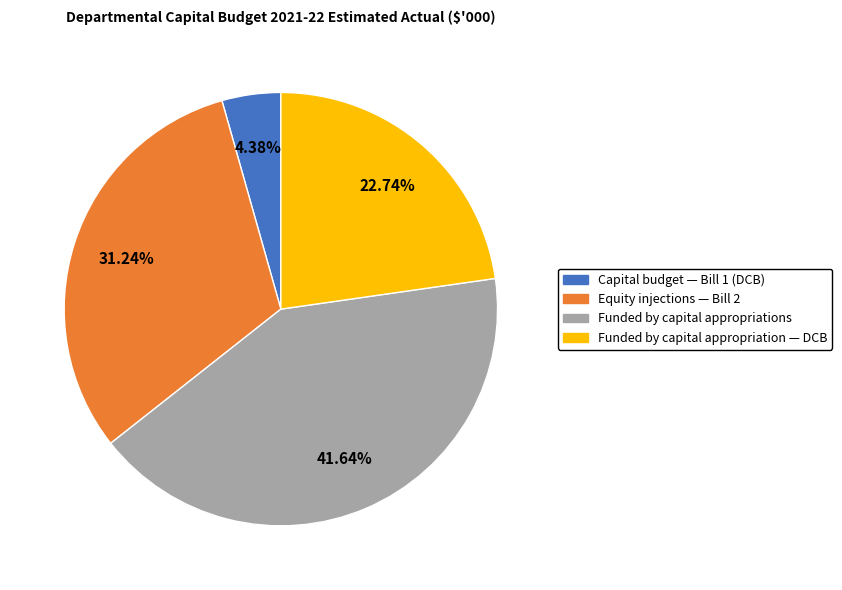

To the nearest percent, what portion does Equity injections — Bill 2 represent?

31%